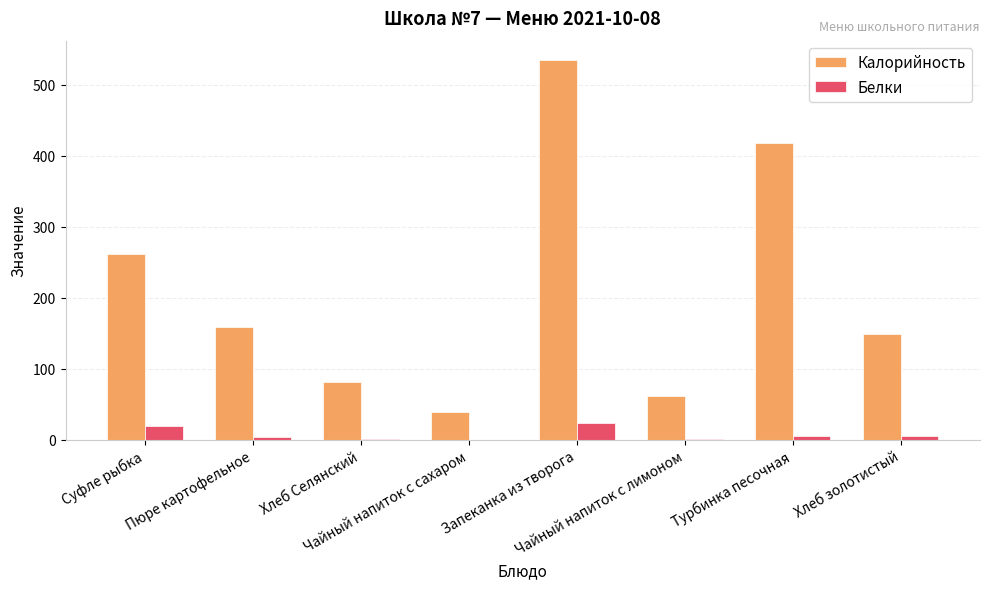

What is the sum of all Белки values?

57.8